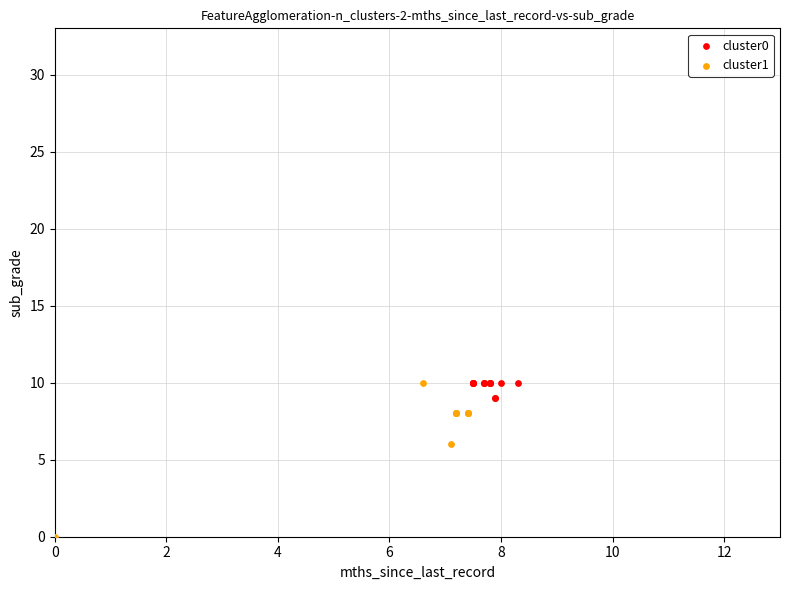

Which series has the widest spread of Y values?

cluster1